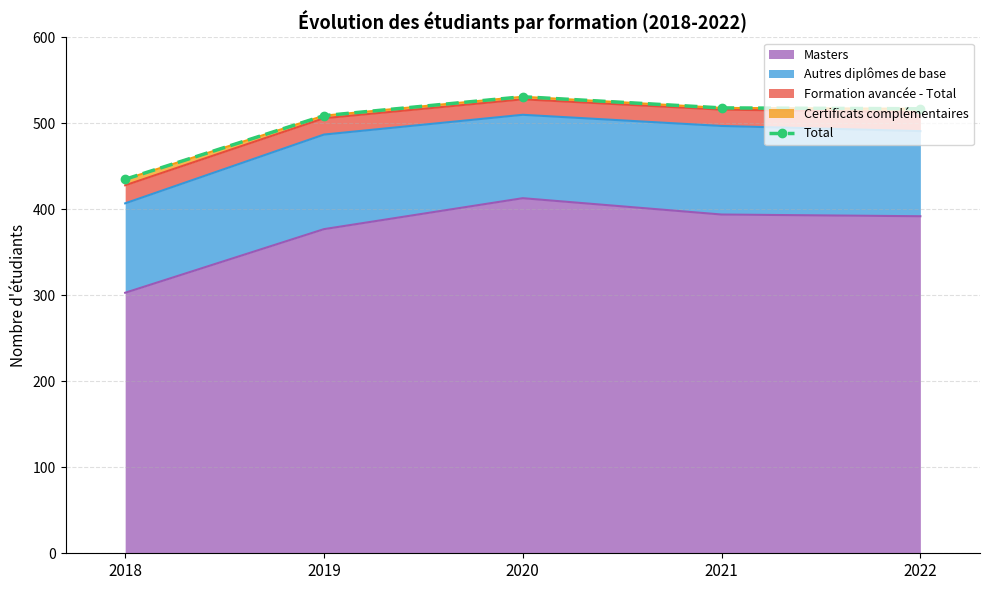

Reading left to right, list all the values displayed in this chart.

2018=435	2019=509	2020=531	2021=518	2022=517